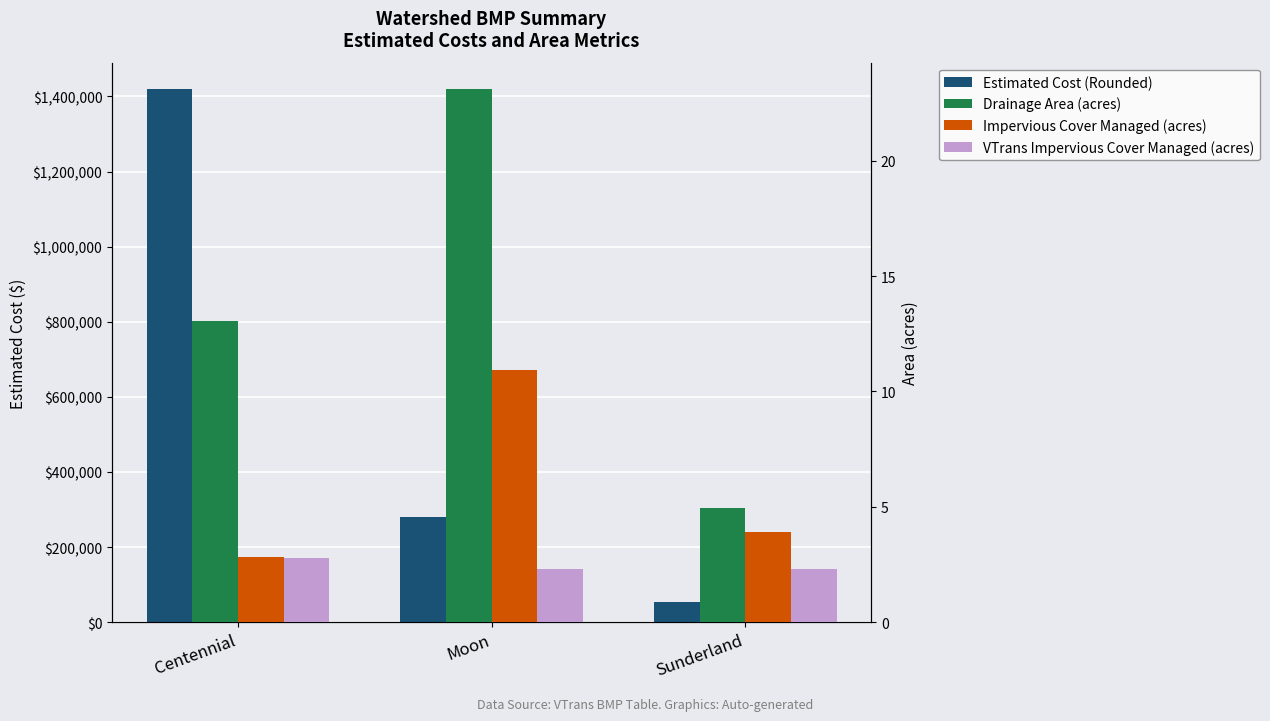

What are all the series names shown in the legend?

Estimated Cost (Rounded), Drainage Area (acres), Impervious Cover Managed (acres), VTrans Impervious Cover Managed (acres)